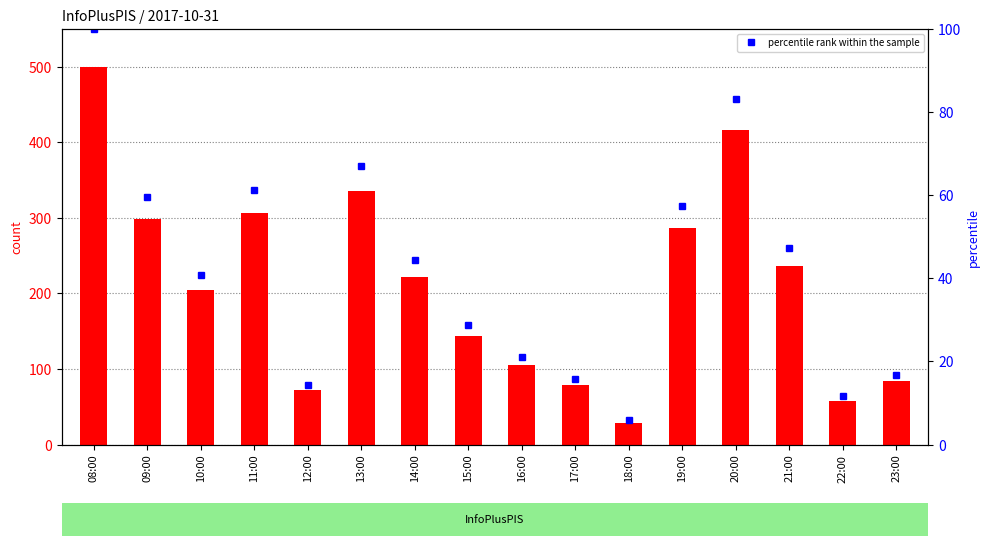

What is the difference between the second highest and second lowest values in the count series?

358.0